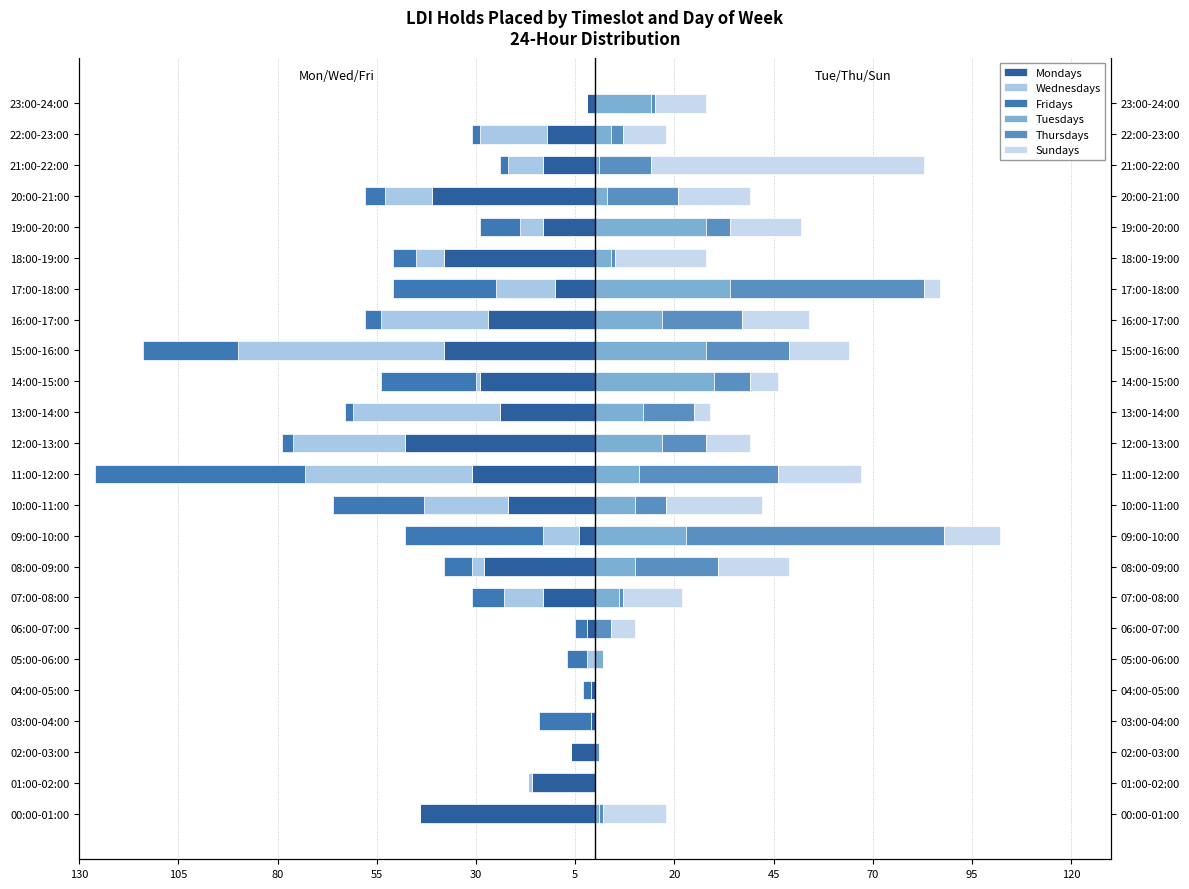

At how many categories does at least one series exceed -52?

24